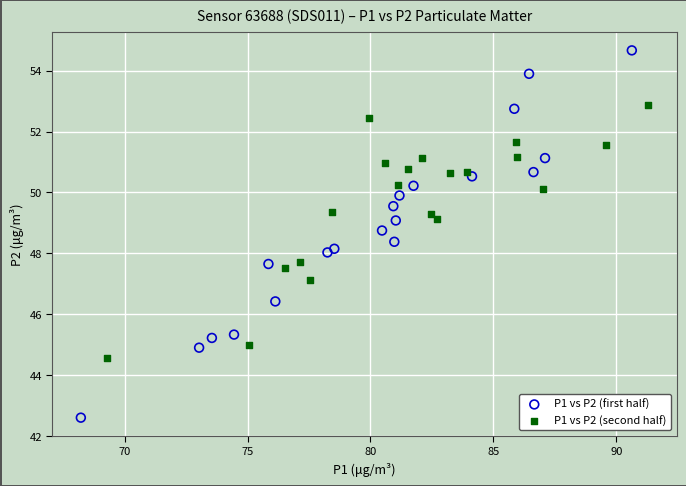

Which series has the widest spread of Y values?

P1 vs P2 (first half)